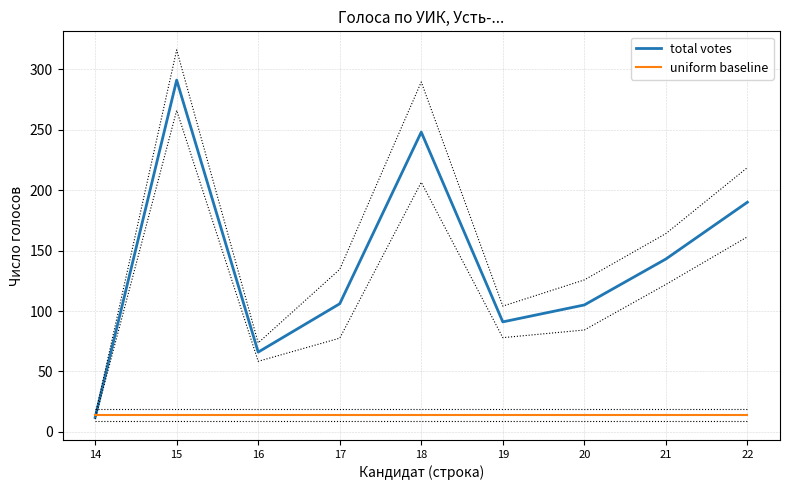

Is it true that uniform baseline equals 13.7 at 14?

True